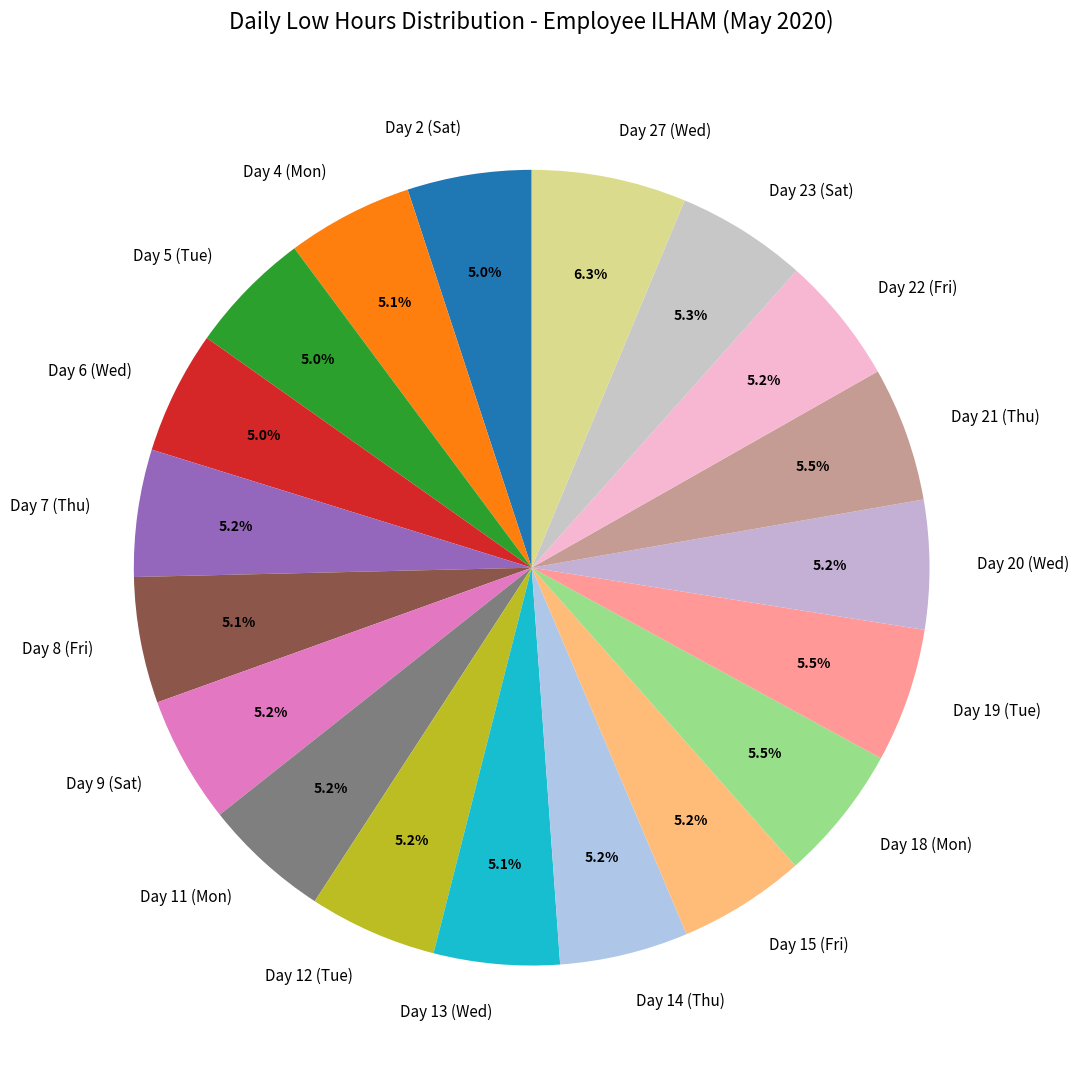

What percentage is NOT represented by Day 27 (Wed)?

93.7%